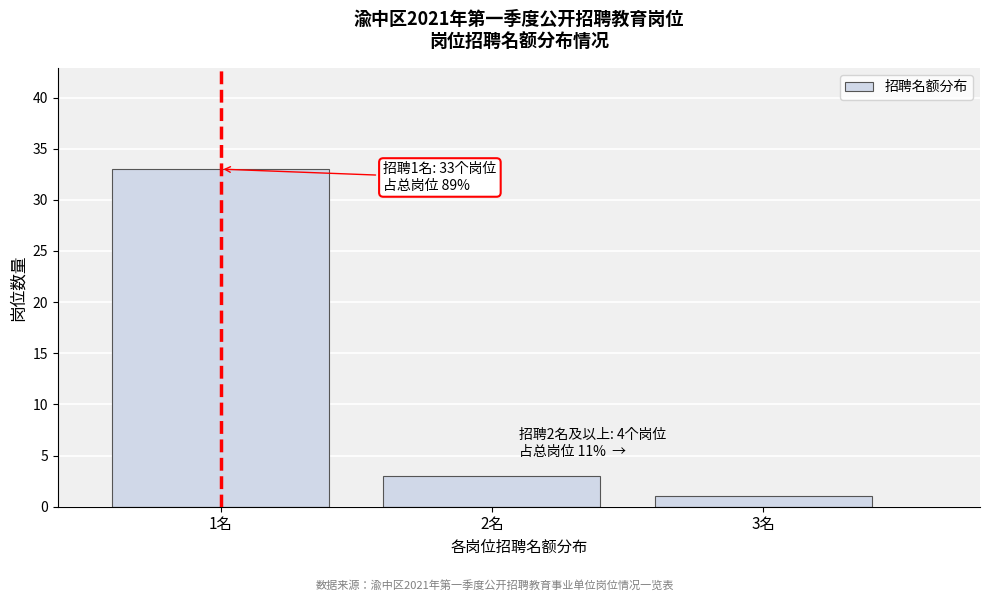

Reading left to right, list all the values displayed in this chart.

1名=33	2名=3	3名=1